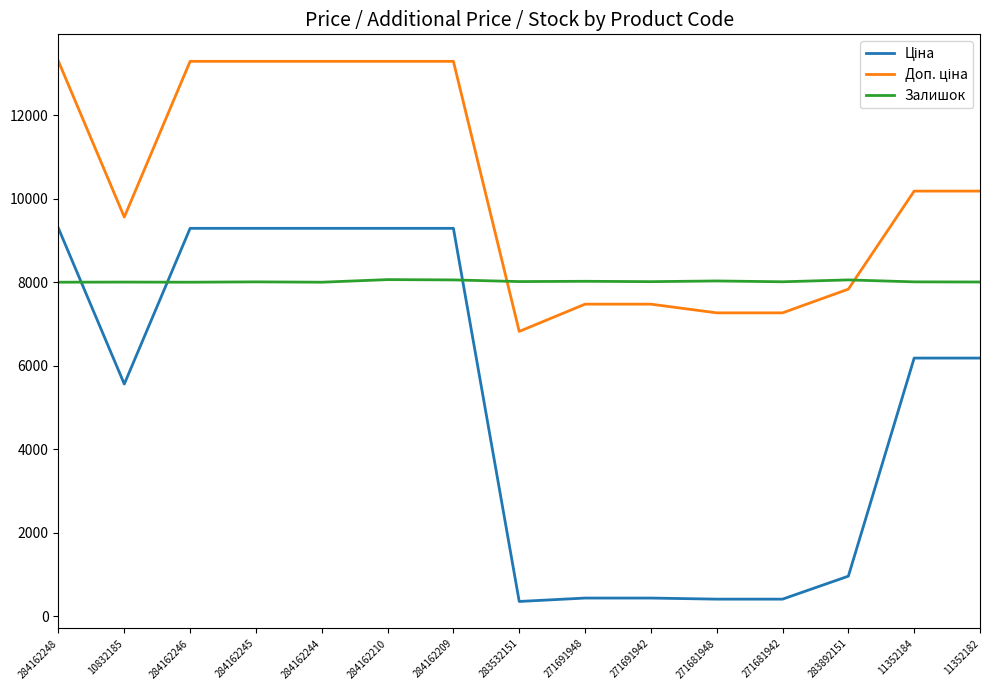

Is it true that Залишок equals 8013.0 at 271691942?

True